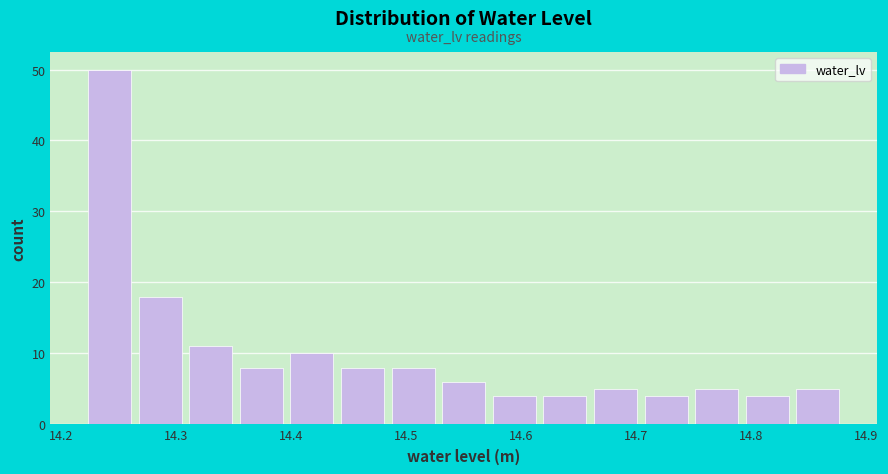

Reading left to right, list every bar in this chart as the range it spans on the x-axis followed by its height. Neither the bar edges nor the heights are printed on the chart, so give them approximately, as read against the axes.

14.220 to 14.264: 50
14.264 to 14.308: 18
14.308 to 14.352: 11
14.352 to 14.396: 8
14.396 to 14.440: 10
14.440 to 14.484: 8
14.484 to 14.528: 8
14.528 to 14.572: 6
14.572 to 14.616: 4
14.616 to 14.660: 4
14.660 to 14.704: 5
14.704 to 14.748: 4
14.748 to 14.792: 5
14.792 to 14.836: 4
14.836 to 14.880: 5